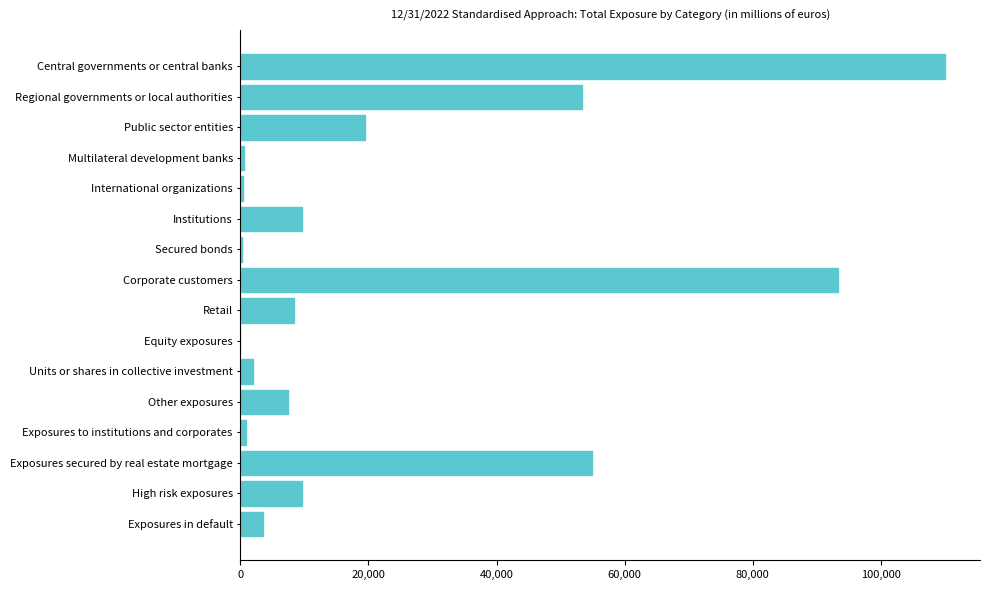

What is the maximum value shown in the chart?

110002